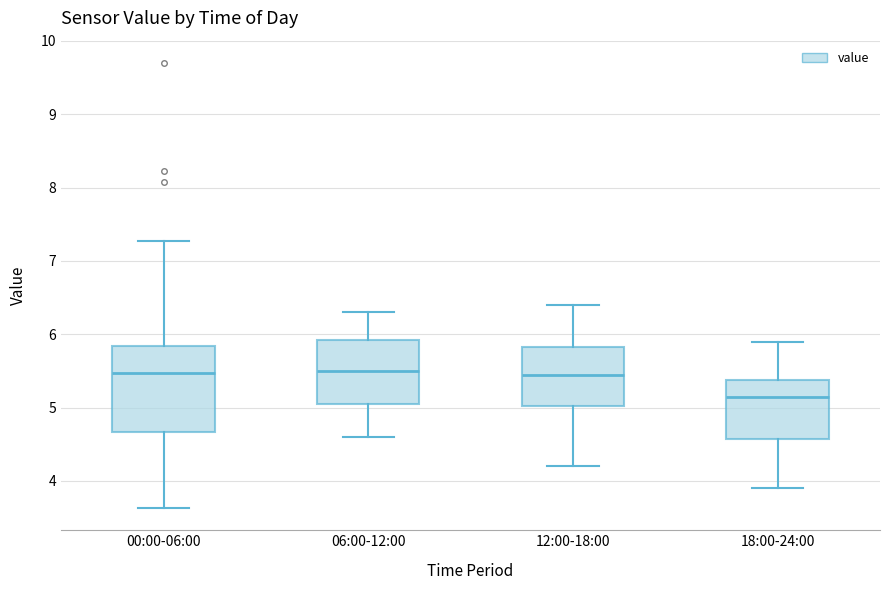

Reading left to right, transcribe this box plot: for each box, give where its median line is, the range the box spans, and where its two whiskers end, as read against the y-axis. The values are not printed on the chart, so give them approximately, as read against the axis.

00:00-06:00: median 5.5, box 4.7 to 5.8, whiskers 3.6 to 7.3
06:00-12:00: median 5.5, box 5.1 to 5.9, whiskers 4.6 to 6.3
12:00-18:00: median 5.5, box 5.0 to 5.8, whiskers 4.2 to 6.4
18:00-24:00: median 5.2, box 4.6 to 5.4, whiskers 3.9 to 5.9